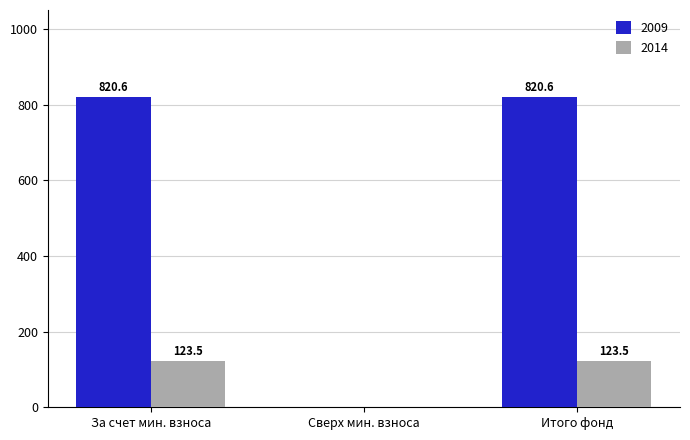

What is the sum of all 2009 values?

1641.2